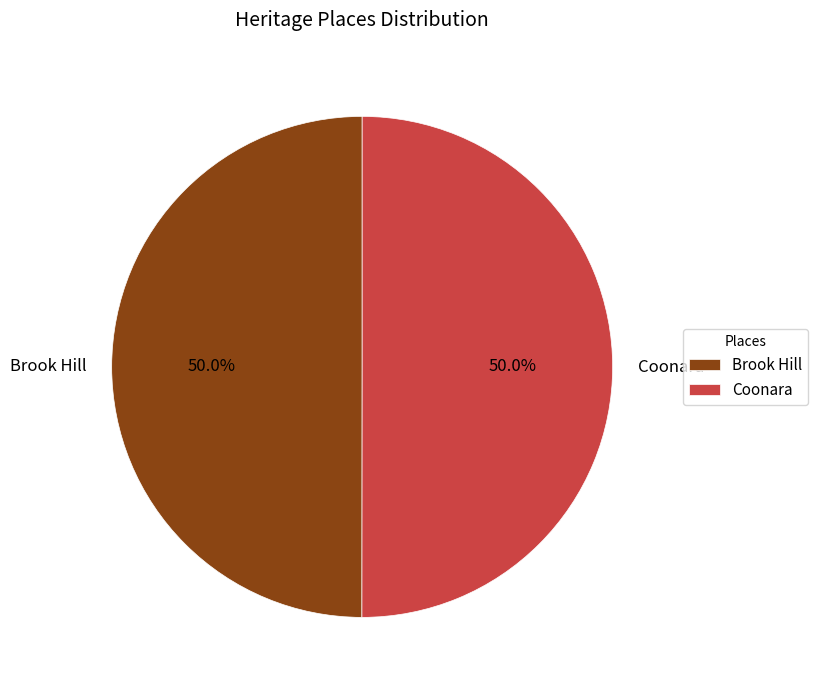

What is the total percentage of Coonara and Brook Hill?

100.0%